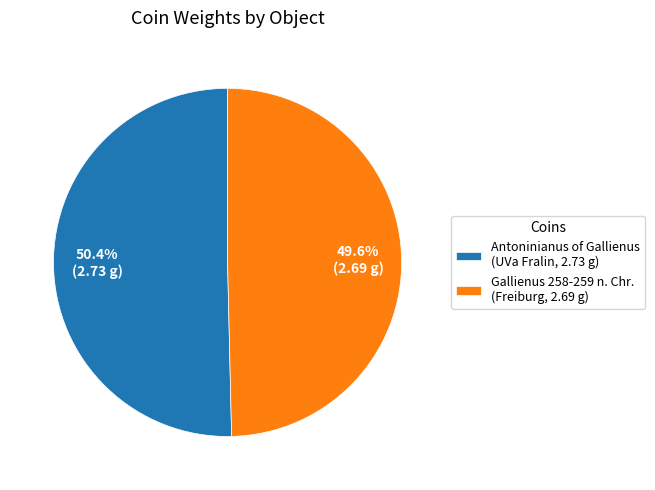

Which slice represents more than half of the pie?

Antoninianus of Gallienus (UVa Fralin, 2.73 g)